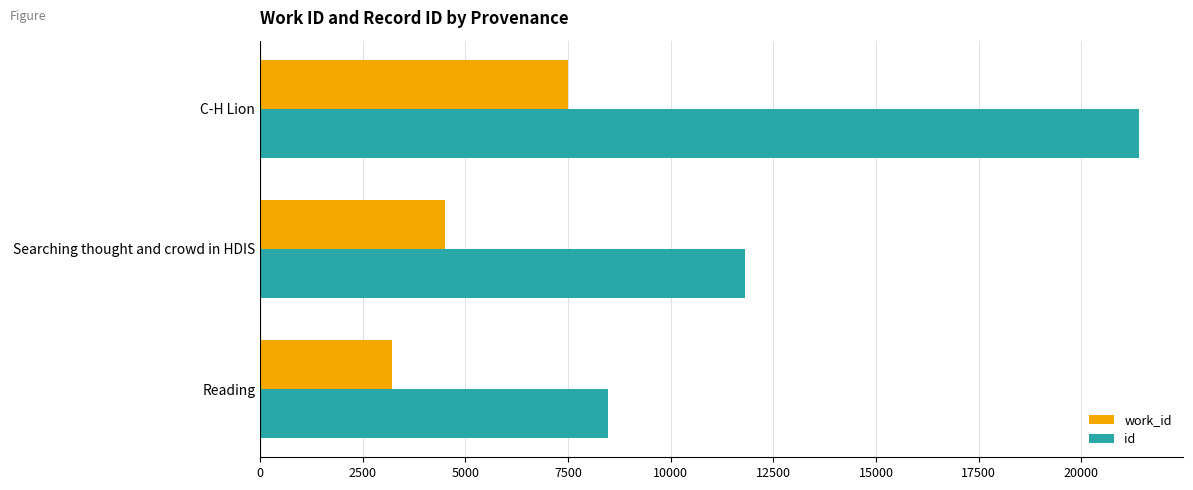

Which category has the highest value in the work_id series?

C-H Lion